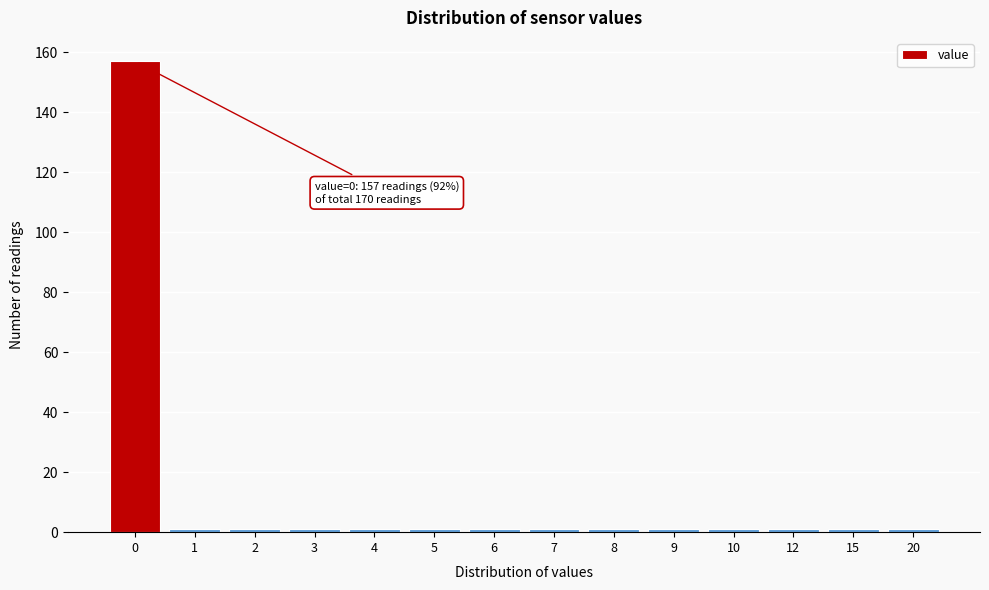

Reading left to right, transcribe all the data shown in this chart.

157	1	1	1	1	1	1	1	1	1	1	1	1	1